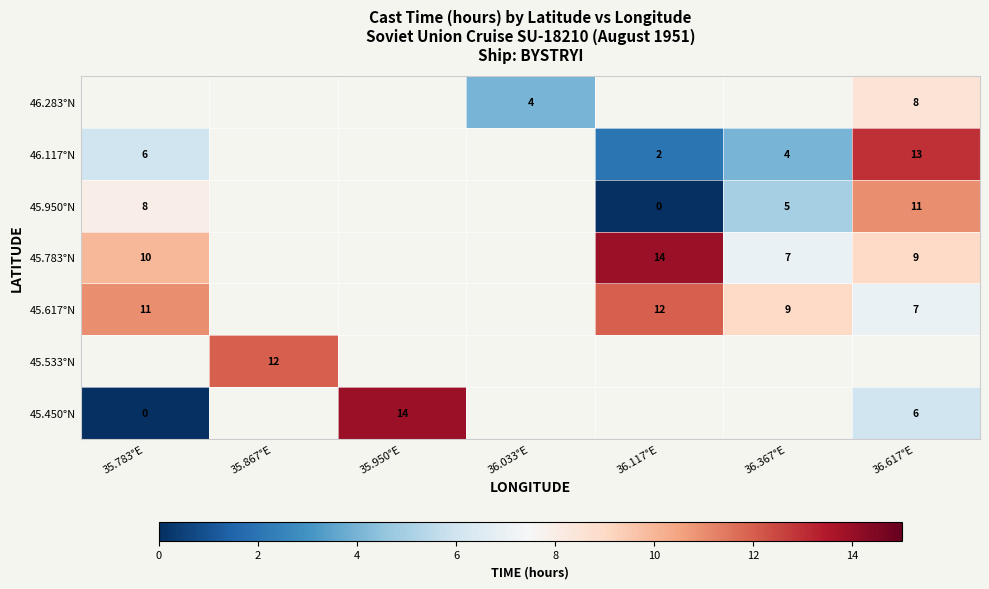

At which category does the chart reach its minimum across all series?

35.783°E